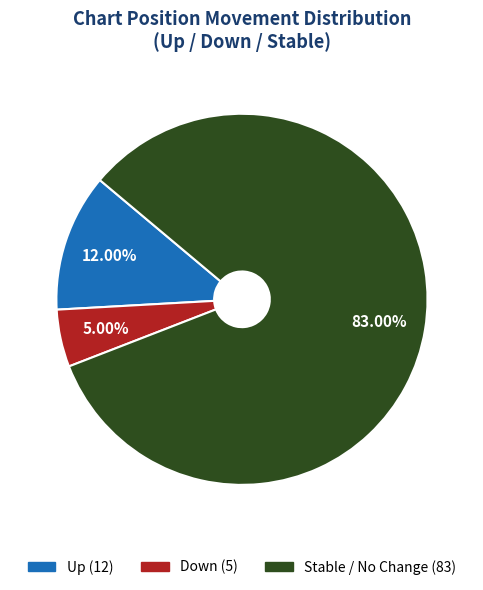

Is there a majority slice in this chart?

Yes